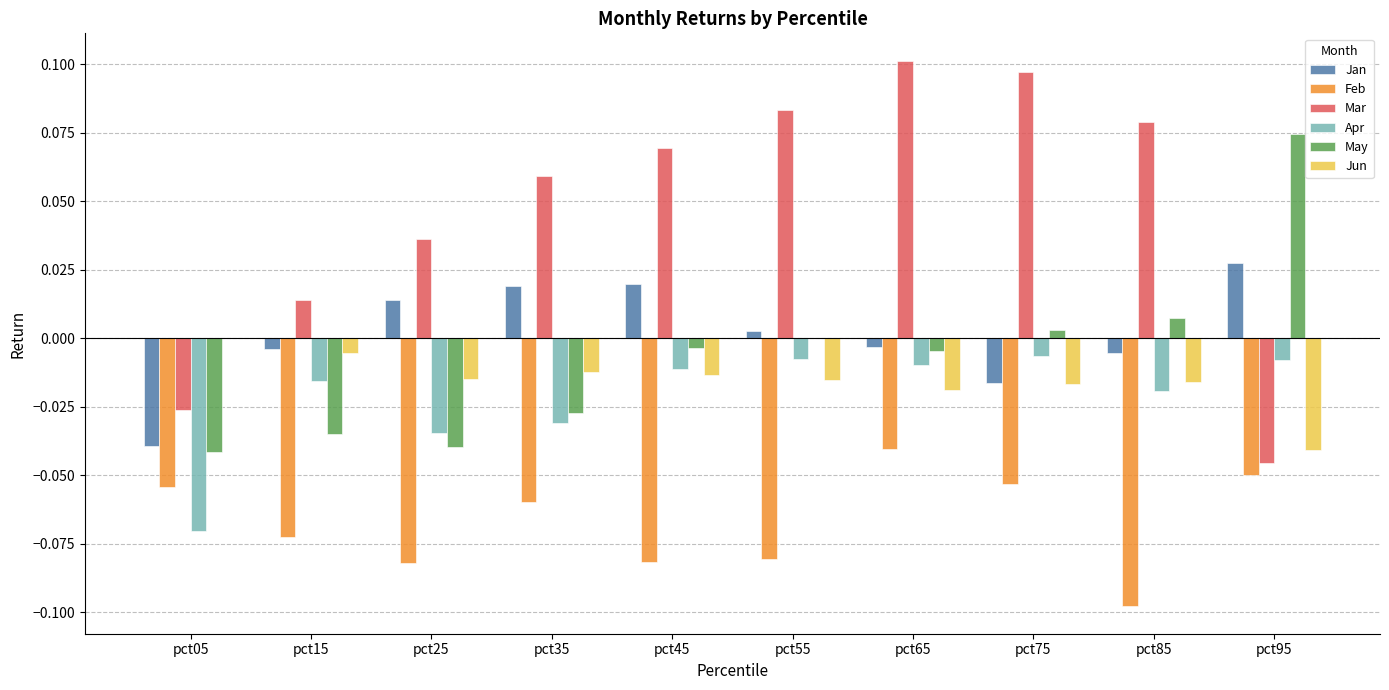

Between pct15 and pct45, which series saw the biggest shift?

Mar